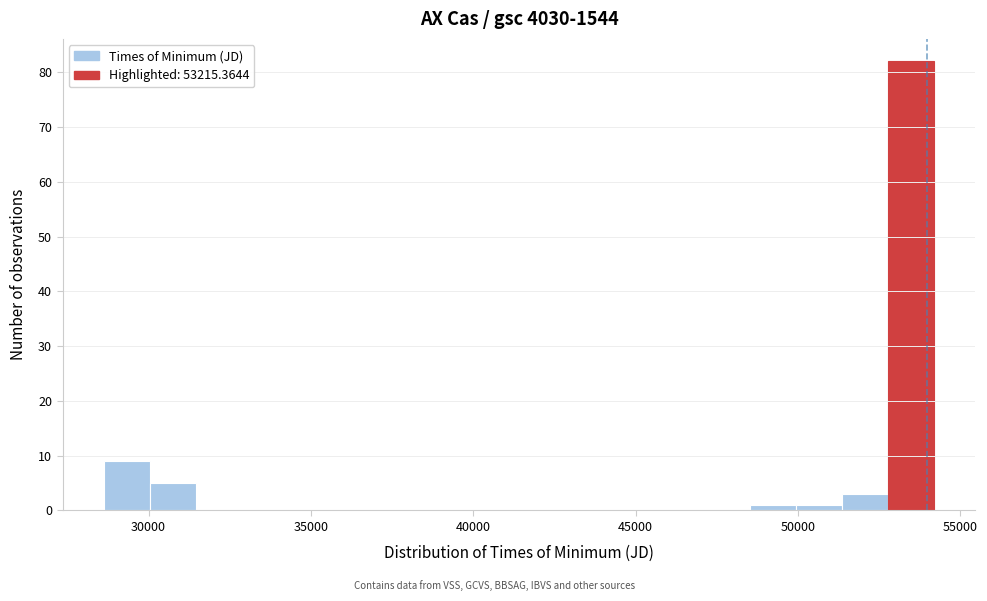

Around what value on the x-axis is the tallest bar? Give the approximate position of its centre, as read against the axis.

53500